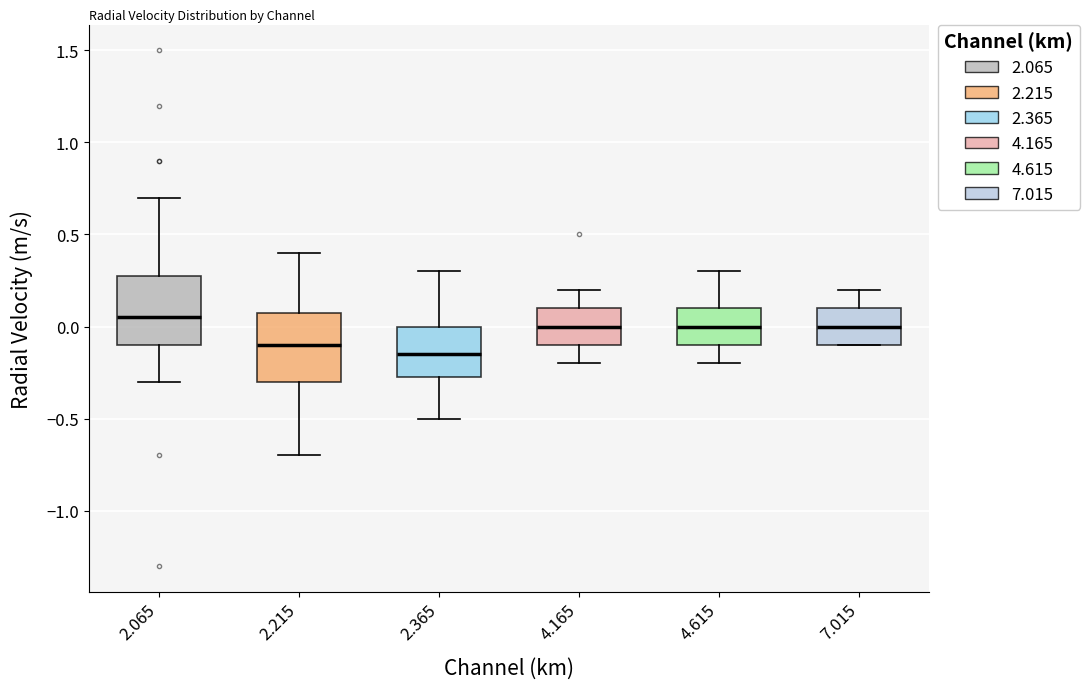

Reading left to right, read every box against the y-axis: the position of its median line, the range the box covers, and the ends of its whiskers. The values are not printed on the chart, so give them approximately, as read against the axis.

2.065: median 0.05, box -0.10 to 0.30, whiskers -0.30 to 0.70
2.215: median -0.10, box -0.30 to 0.10, whiskers -0.70 to 0.40
2.365: median -0.15, box -0.25 to 0.00, whiskers -0.50 to 0.30
4.165: median 0.00, box -0.10 to 0.10, whiskers -0.20 to 0.20
4.615: median 0.00, box -0.10 to 0.10, whiskers -0.20 to 0.30
7.015: median 0.00, box -0.10 to 0.10, whiskers -0.10 to 0.20